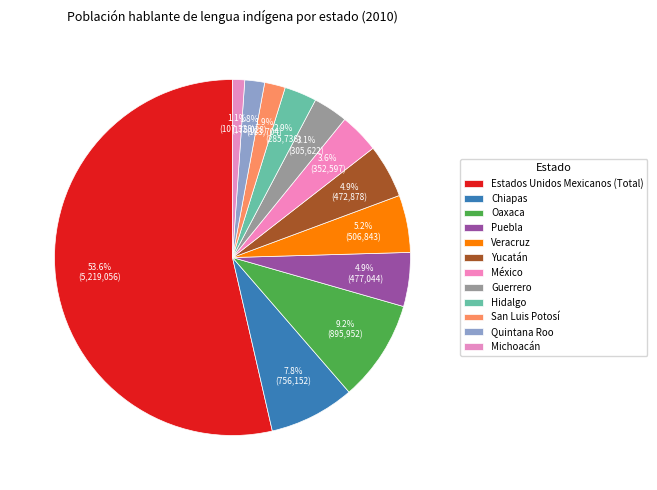

What percentage is NOT represented by Puebla?

95.1%